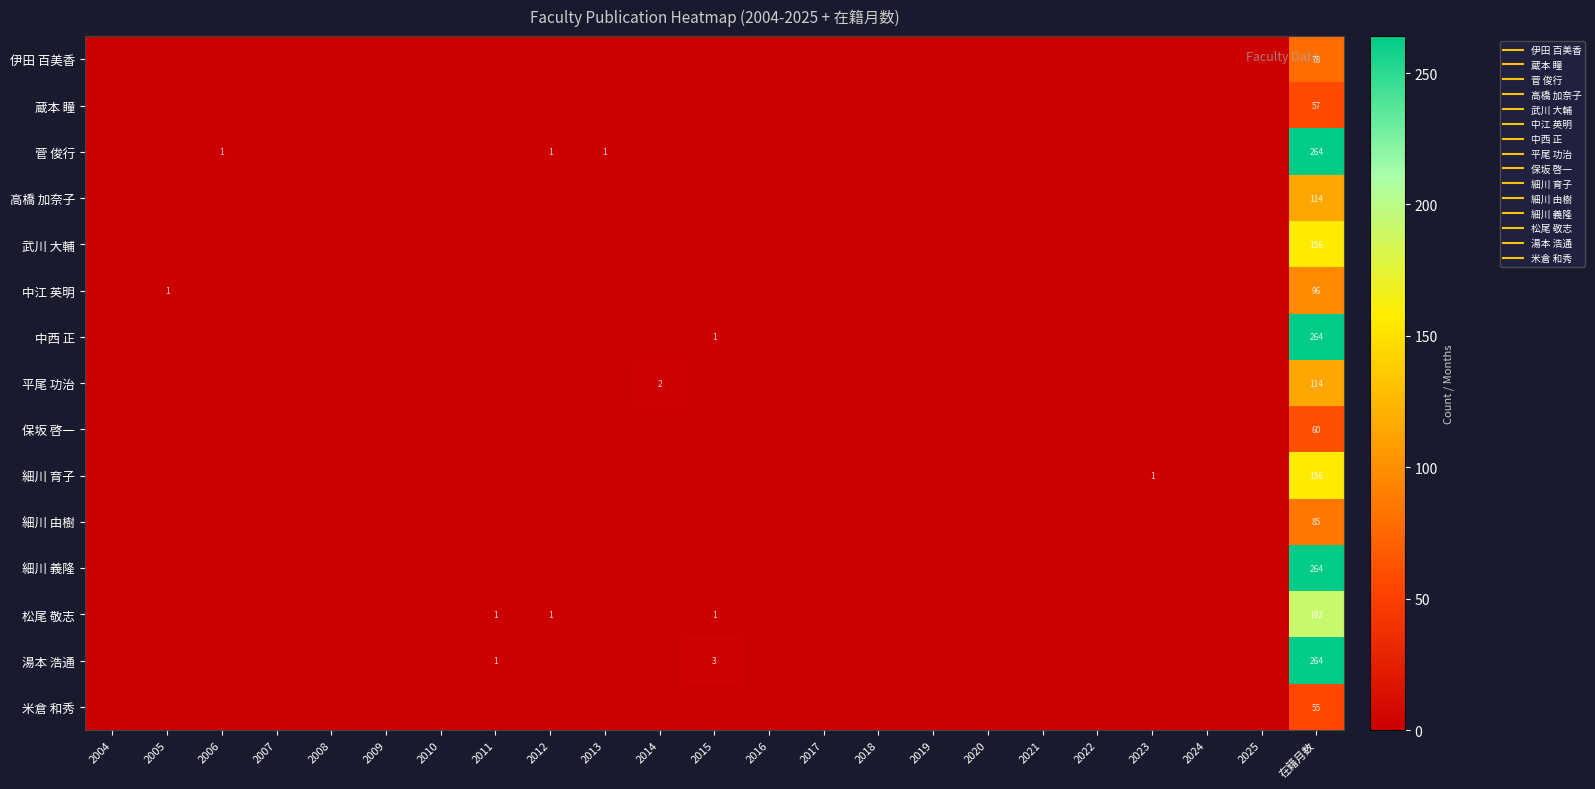

What is the total value across all series at 2005?

1